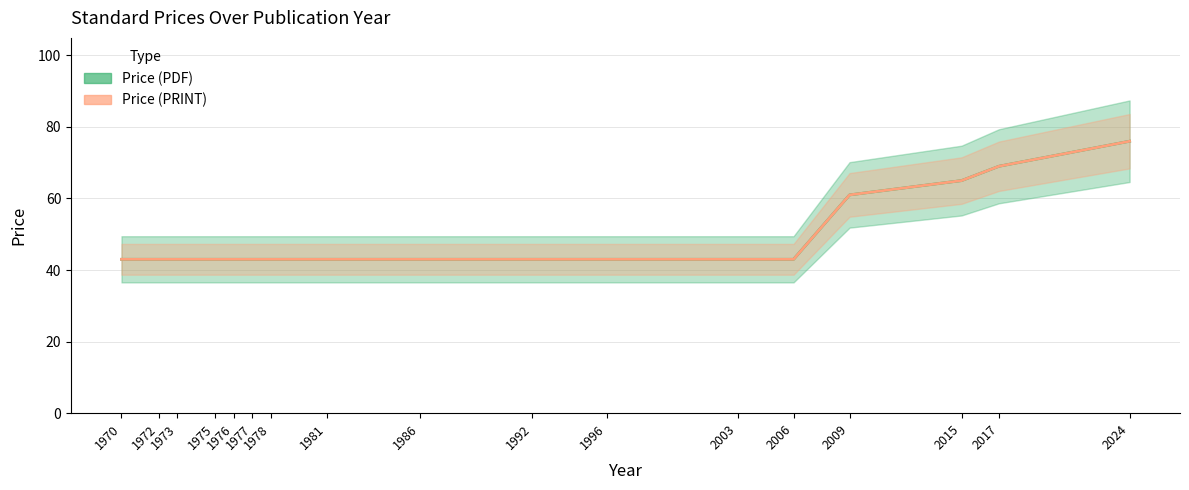

List the labels in order of Price (PRINT) value, smallest first.

1970, 1972, 1973, 1975, 1976, 1977, 1978, 1981, 1986, 1992, 1996, 2003, 2006, 2009, 2015, 2017, 2024